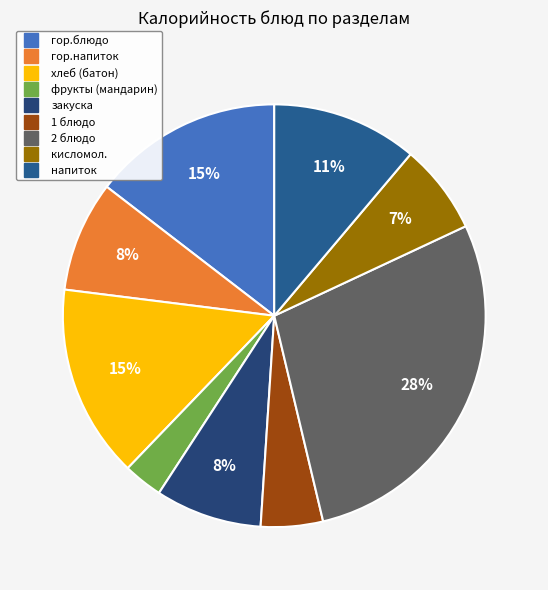

To the nearest percent, what portion does закуска represent?

8%